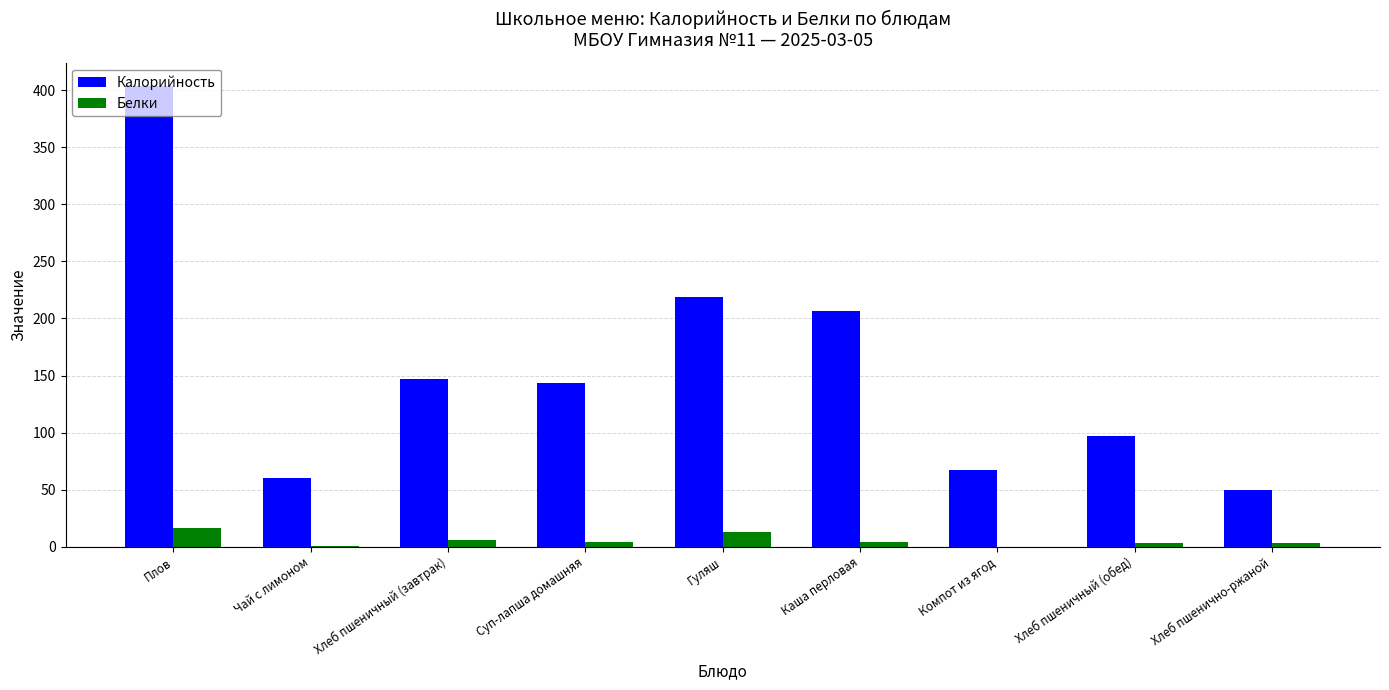

Where does the Калорийность series first go above 143?

Плов